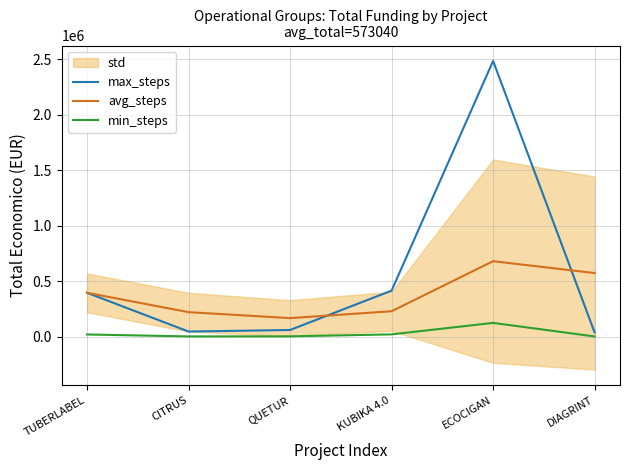

Rank the series by their maximum value, from highest to lowest.

max_steps, avg_steps, min_steps